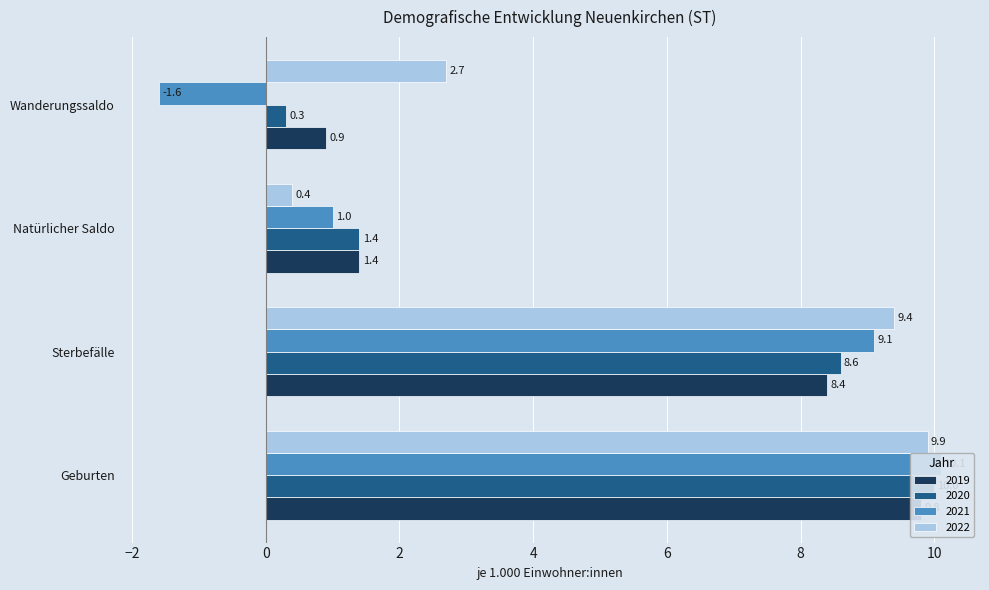

Which category has the highest value across all series?

Geburten